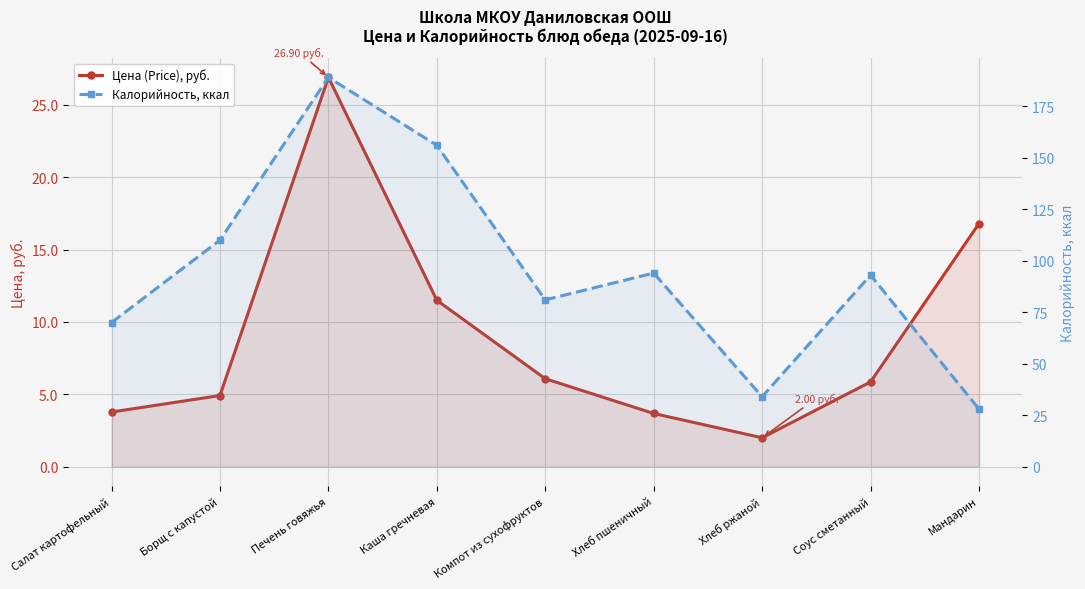

The value of Цена (Price), руб. at Хлеб ржаной is 2.0. True or false?

True